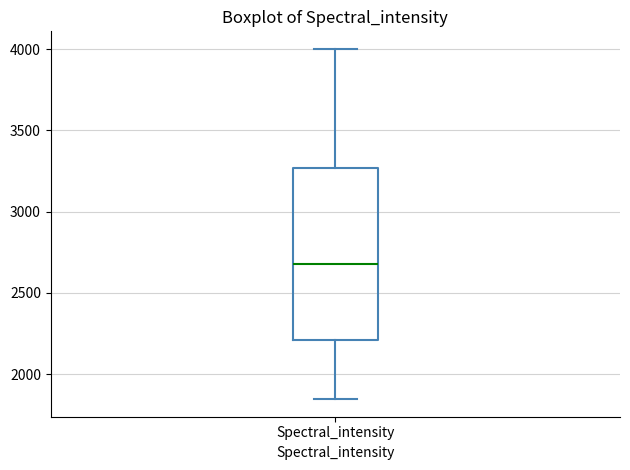

Transcribe this box plot: give where the median line is, the range the box spans, and where the two whiskers end, as read against the y-axis. The values are not printed on the chart, so give them approximately, as read against the axis.

median 2700, box 2200 to 3250, whiskers 1850 to 4000